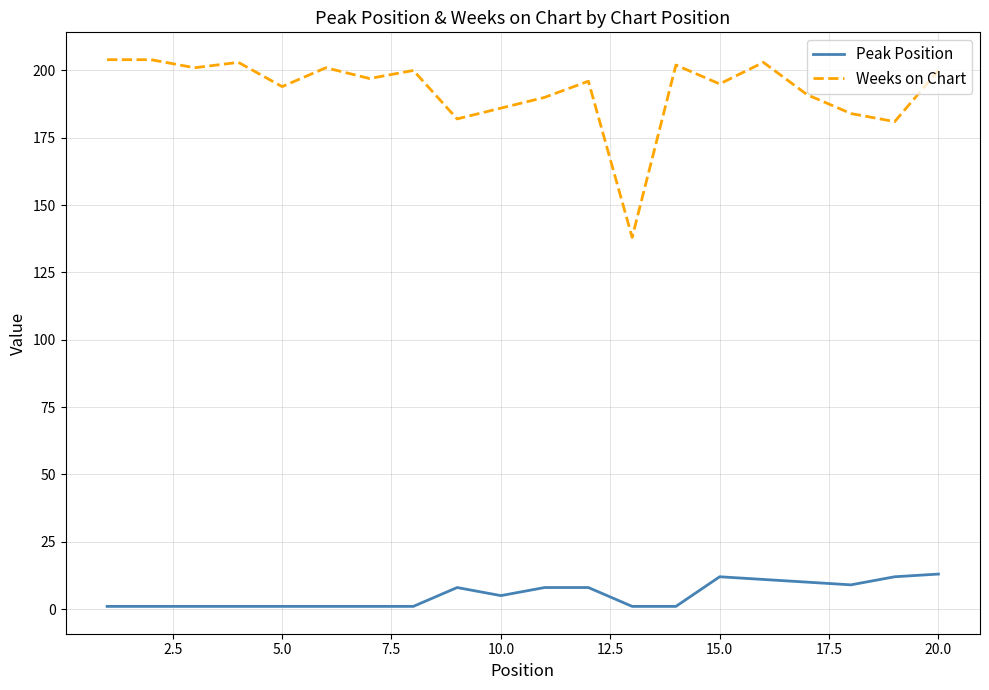

How many lines are shown in the chart?

2